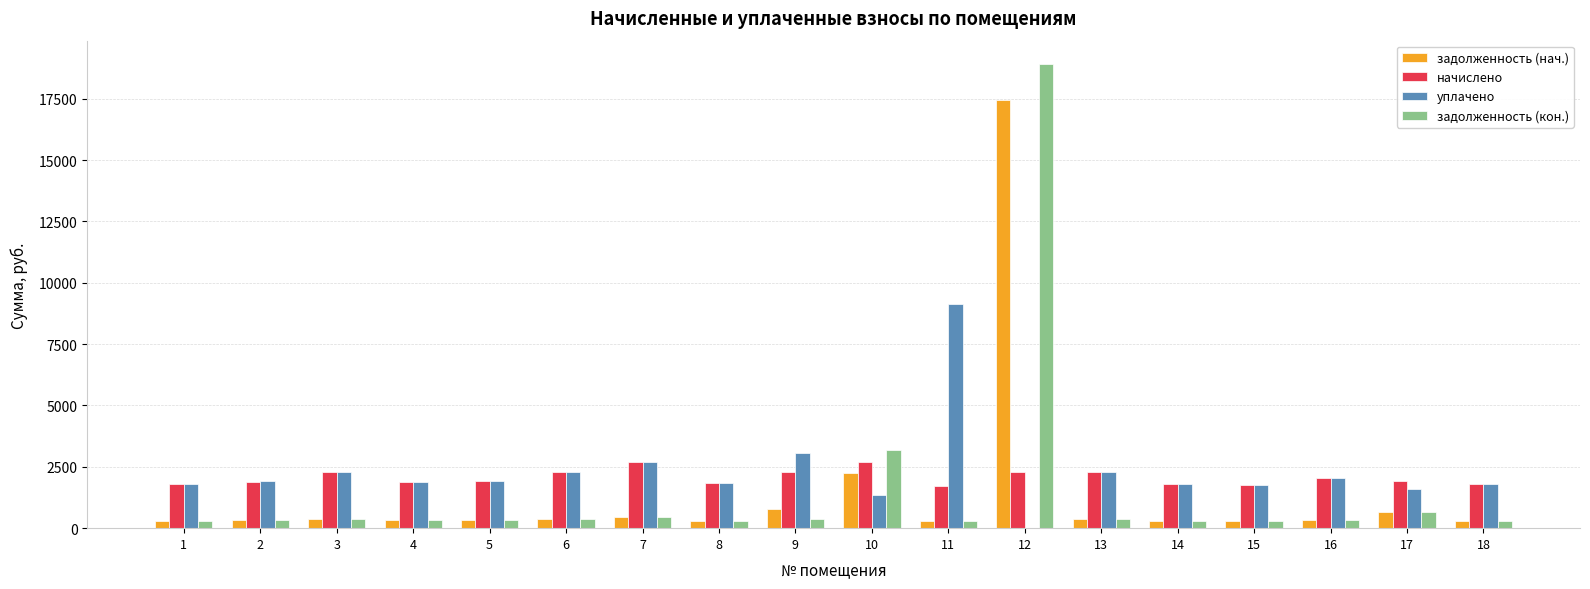

What is the highest value of the начислено series?

2678.4